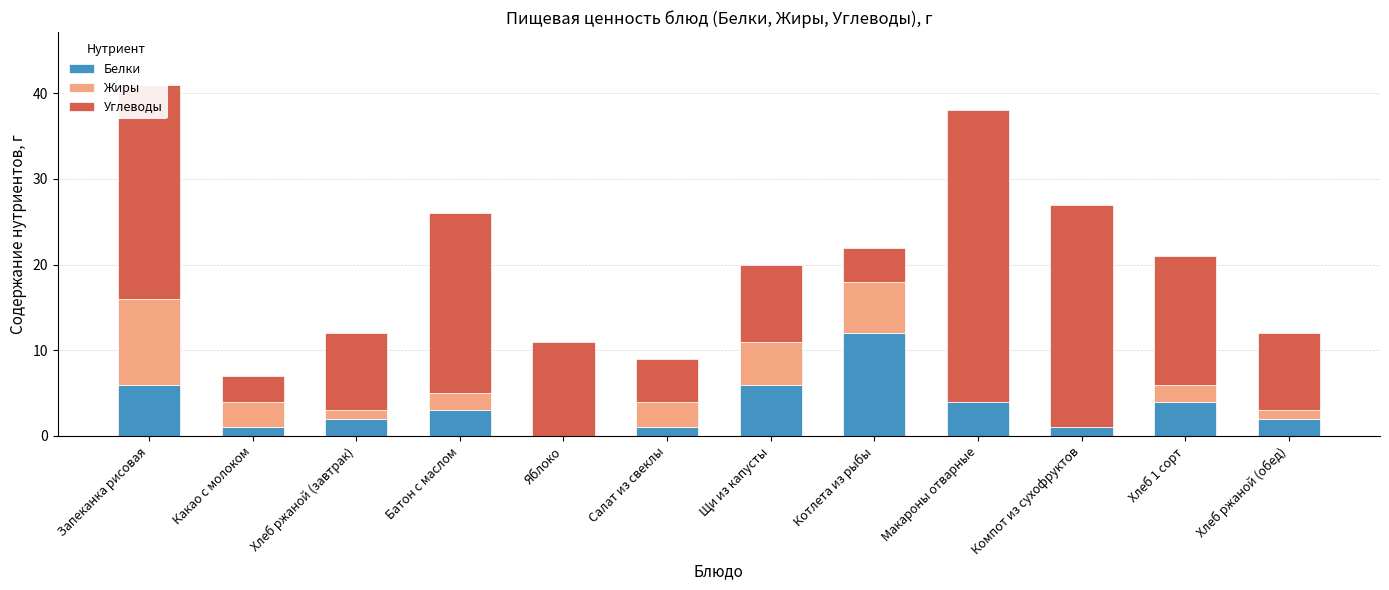

The Белки series shows 2 at Хлеб ржаной (обед). True or false?

True